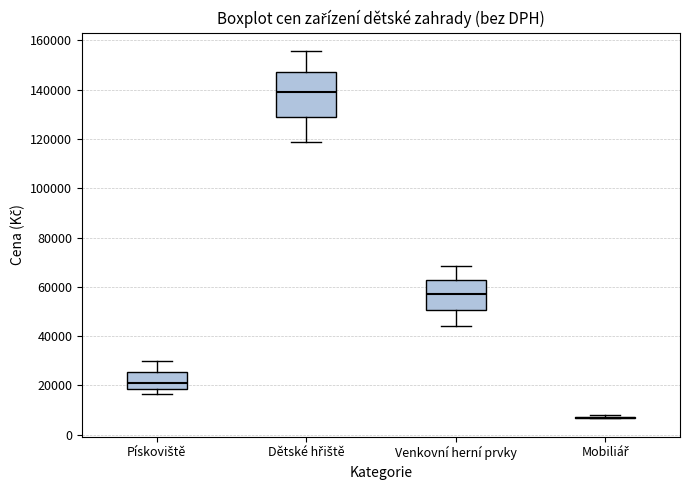

Which box is the tallest, from its lower edge to its upper edge?

Dětské hřiště